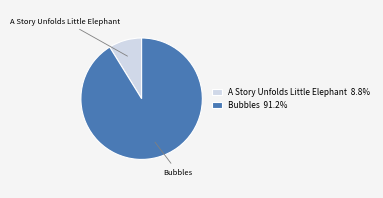

Between Bubbles and A Story Unfolds Little Elephant, which is larger?

Bubbles